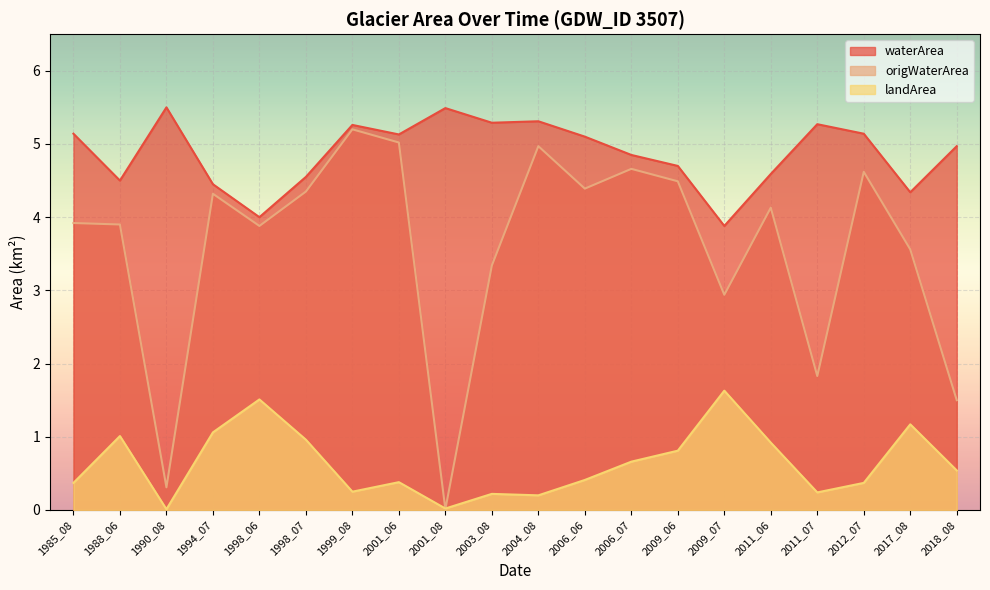

The value of waterArea at 2009_07 is 2.2. True or false?

False